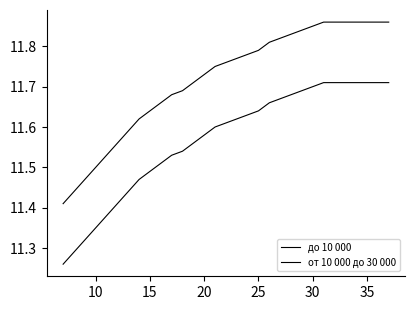

Does the chart have visible grid lines?

No